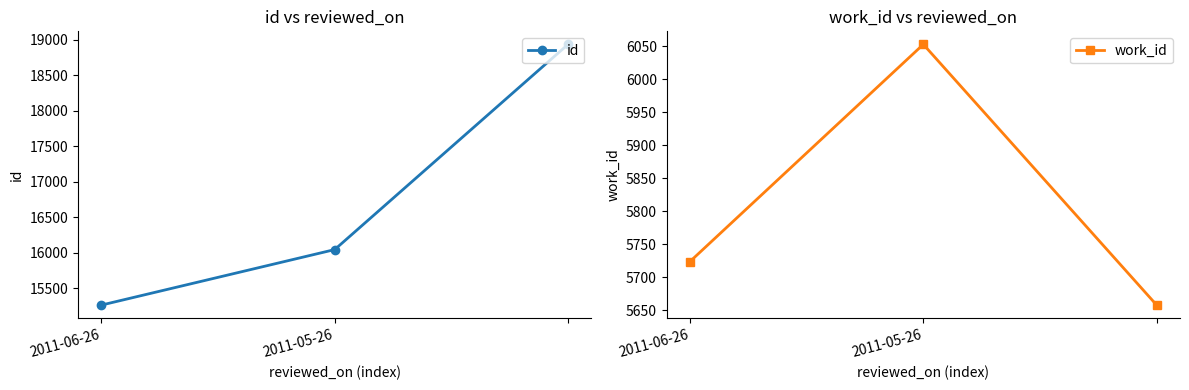

Between 2011-05-26 and 2011-06-26, which is larger?

2011-05-26